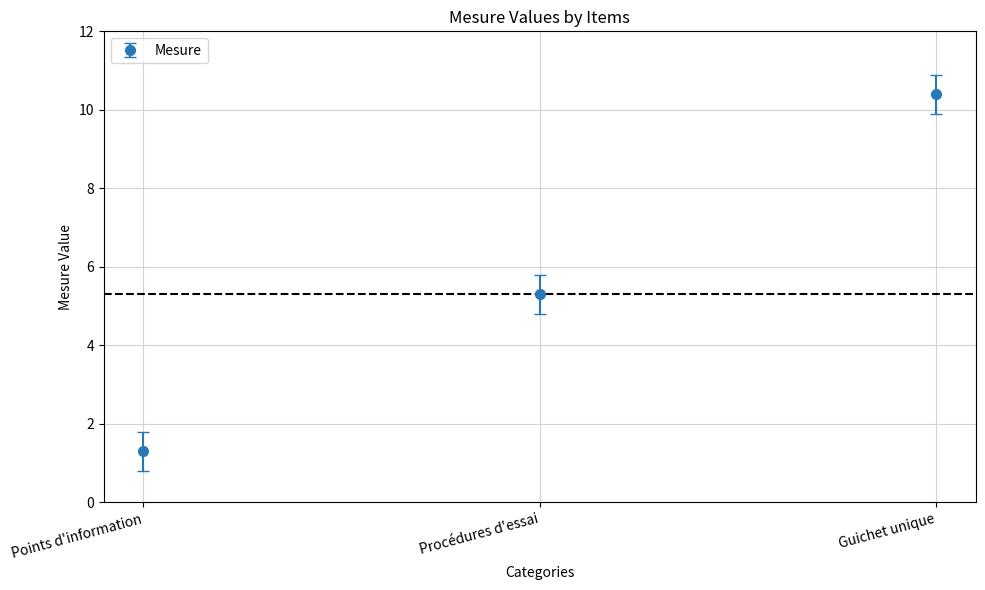

What is the value of the 1st point from the left?

1.3